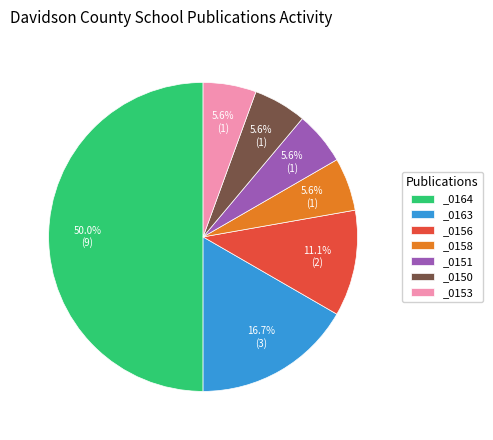

Is _0151 the majority of the pie?

No